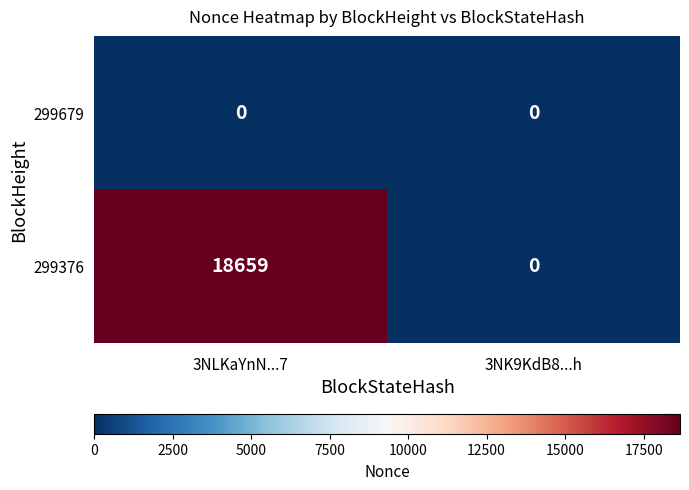

The value of 299376 at 3NK9KdB8...h is -10792. True or false?

False